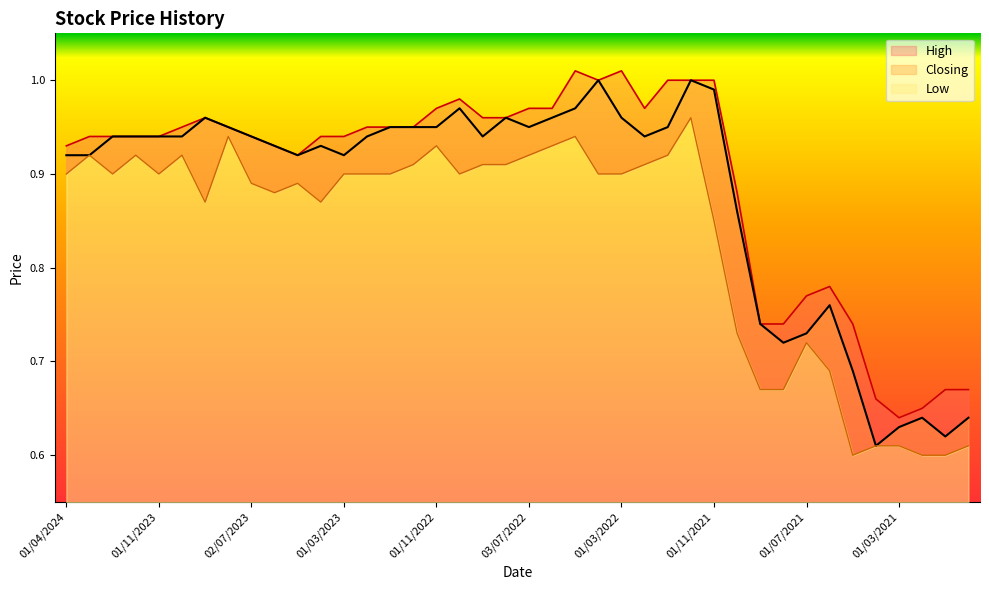

What is the label of the 36th point from the left?

01/04/2021